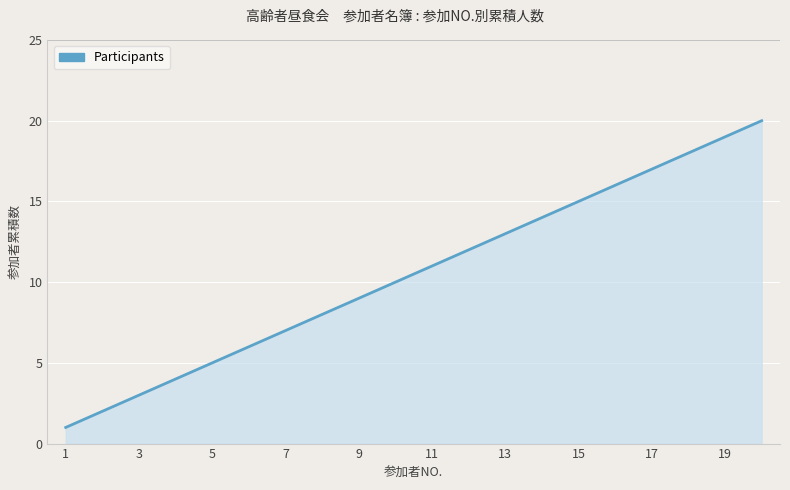

What is the difference between the maximum and minimum values?

19